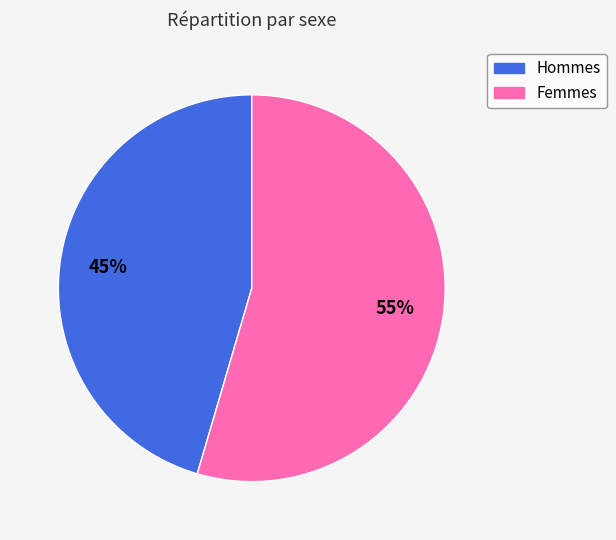

To the nearest percent, what is the average slice percentage?

50%